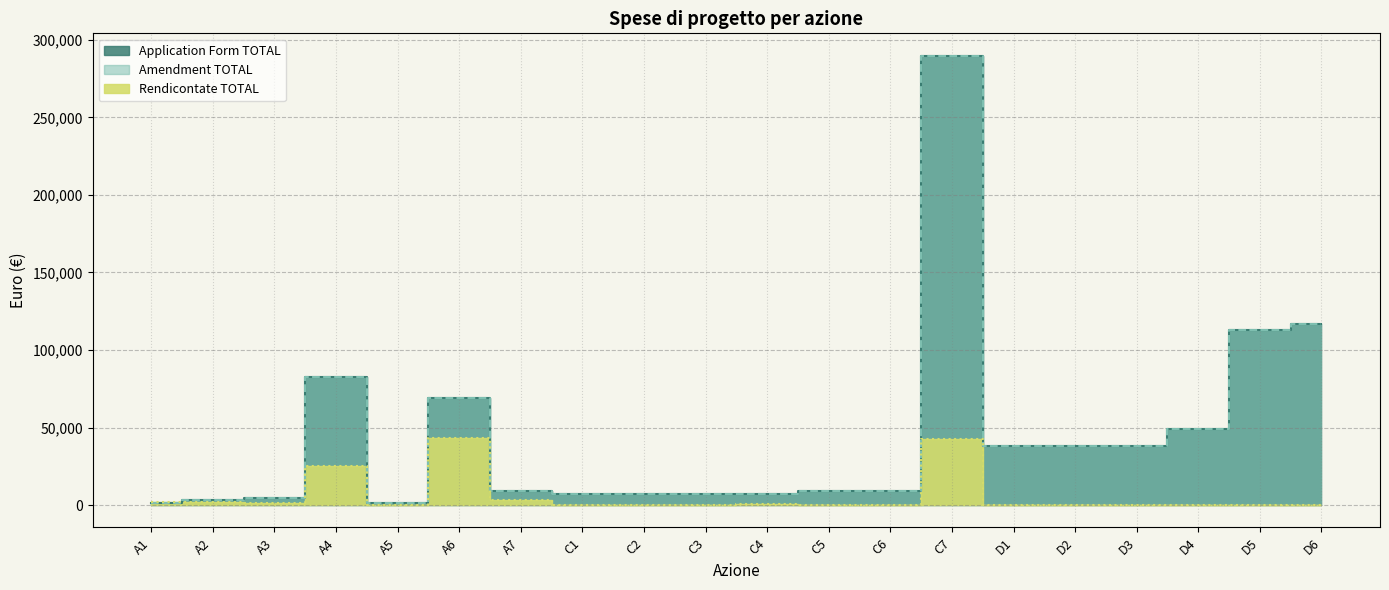

Where does the Rendicontate TOTAL series first go above 135?

A1